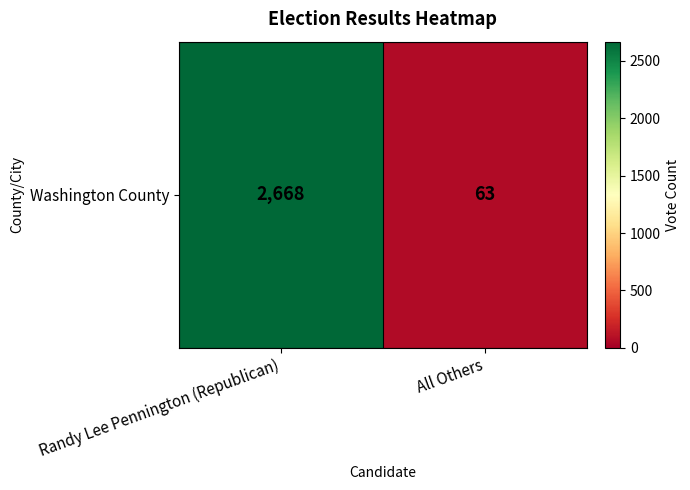

What is the greatest value displayed?

2668